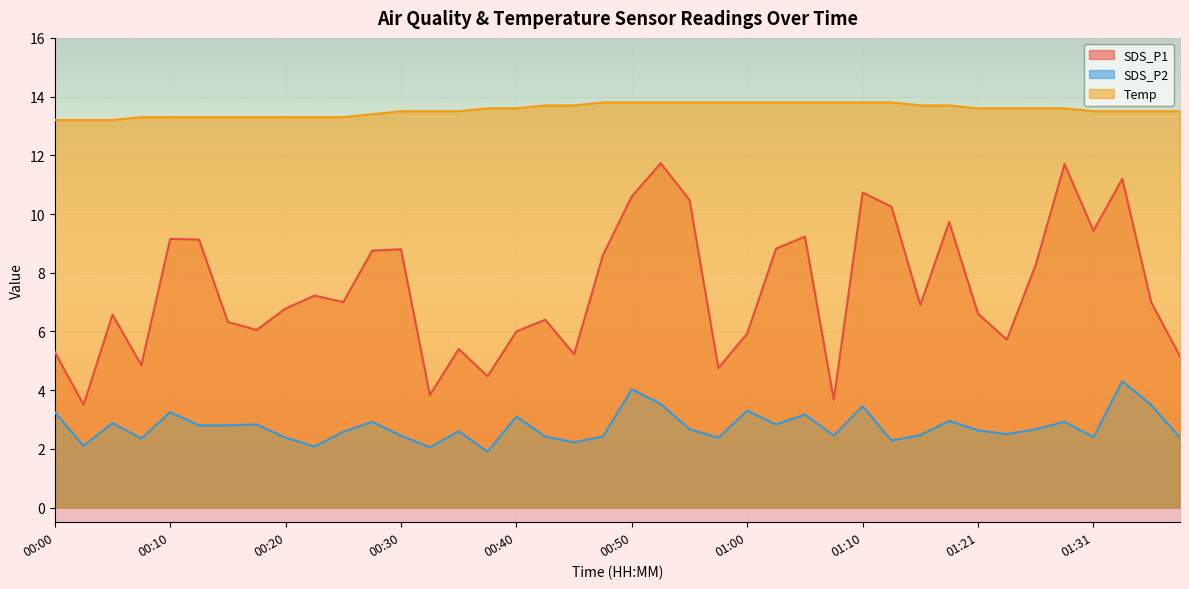

True or false: SDS_P1 and Temp cross at least once.

False